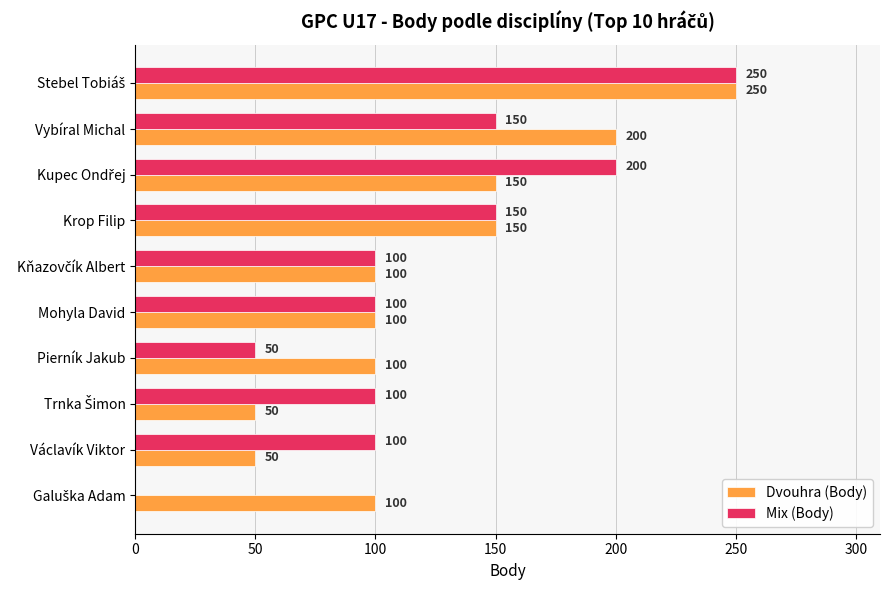

What is the sum of all Mix (Body) values?

1200